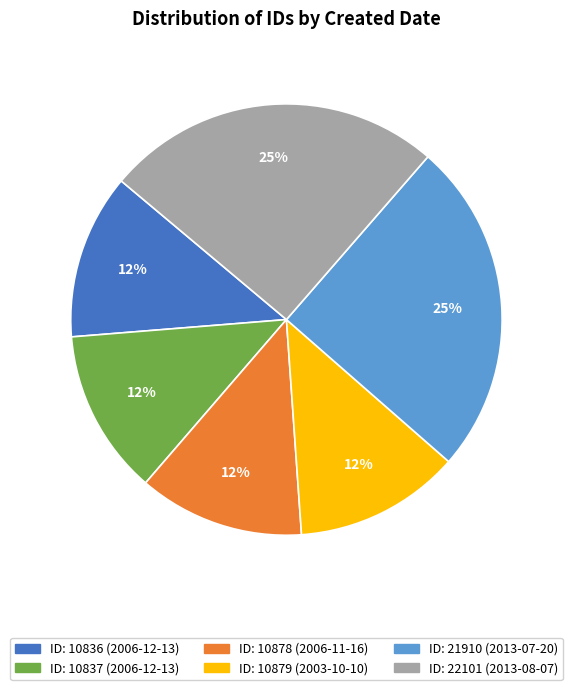

Is ID: 10878 (2006-11-16) the majority of the pie?

No